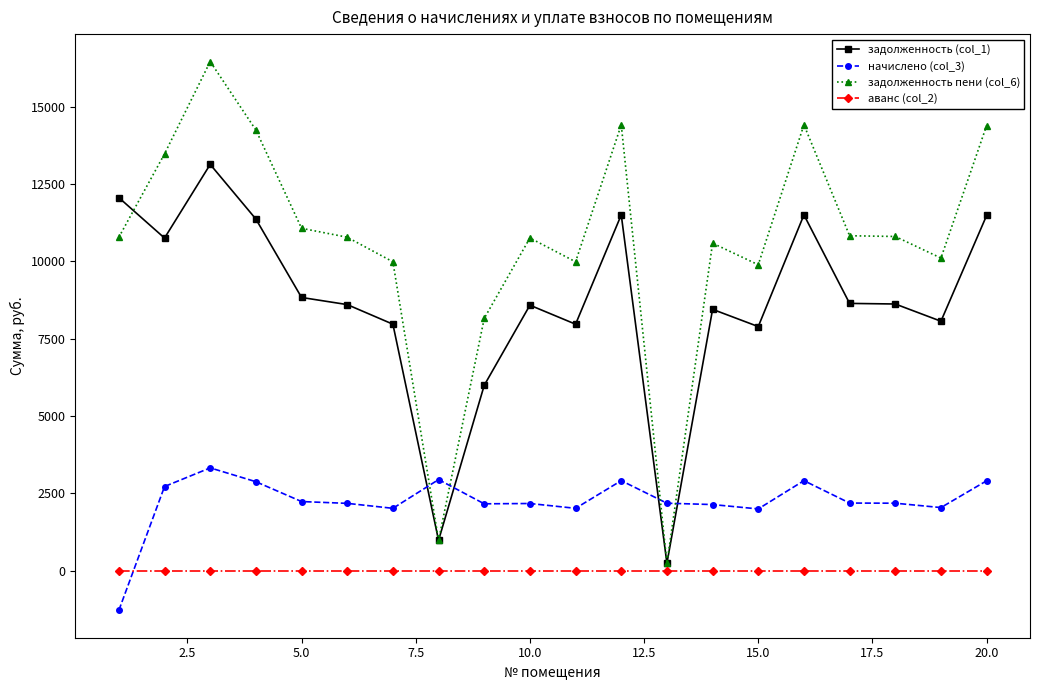

After their last crossing, which series has the higher values: аванс (col_2) or начислено (col_3)?

начислено (col_3)